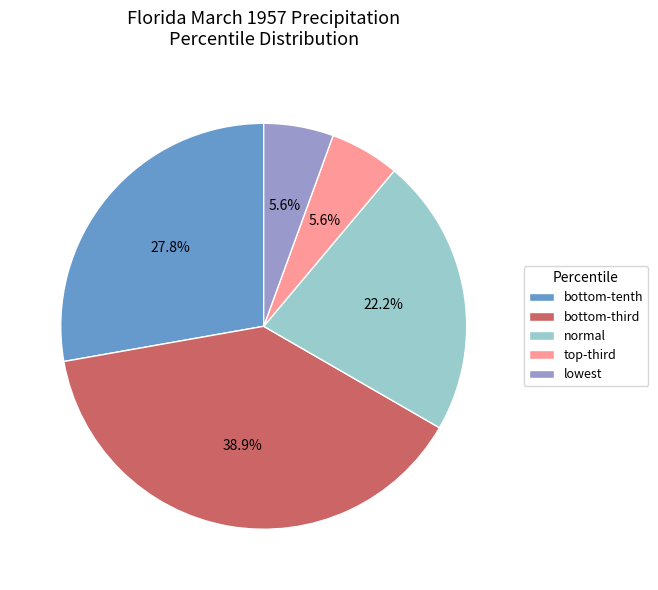

What percentage is the lowest slice, to the nearest percent?

6%